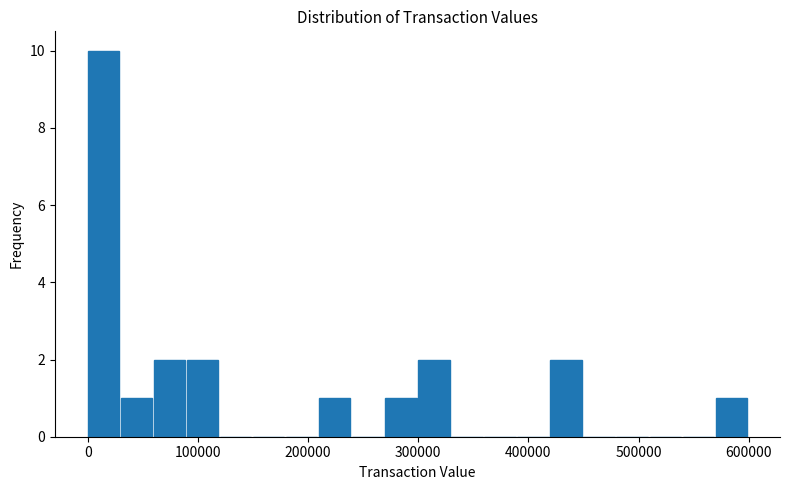

Around what value on the x-axis is the tallest bar? Give the approximate position of its centre, as read against the axis.

10000